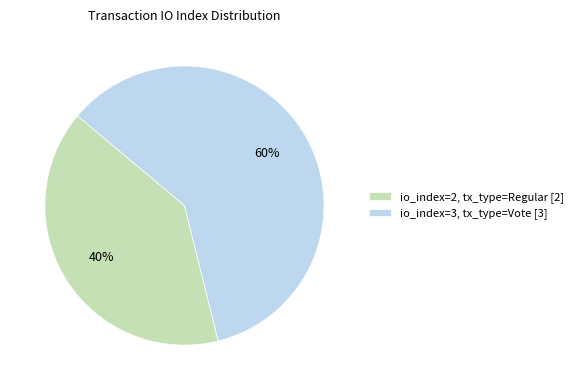

What percentage is the io_index=2, tx_type=Regular [2] slice, to the nearest percent?

40%